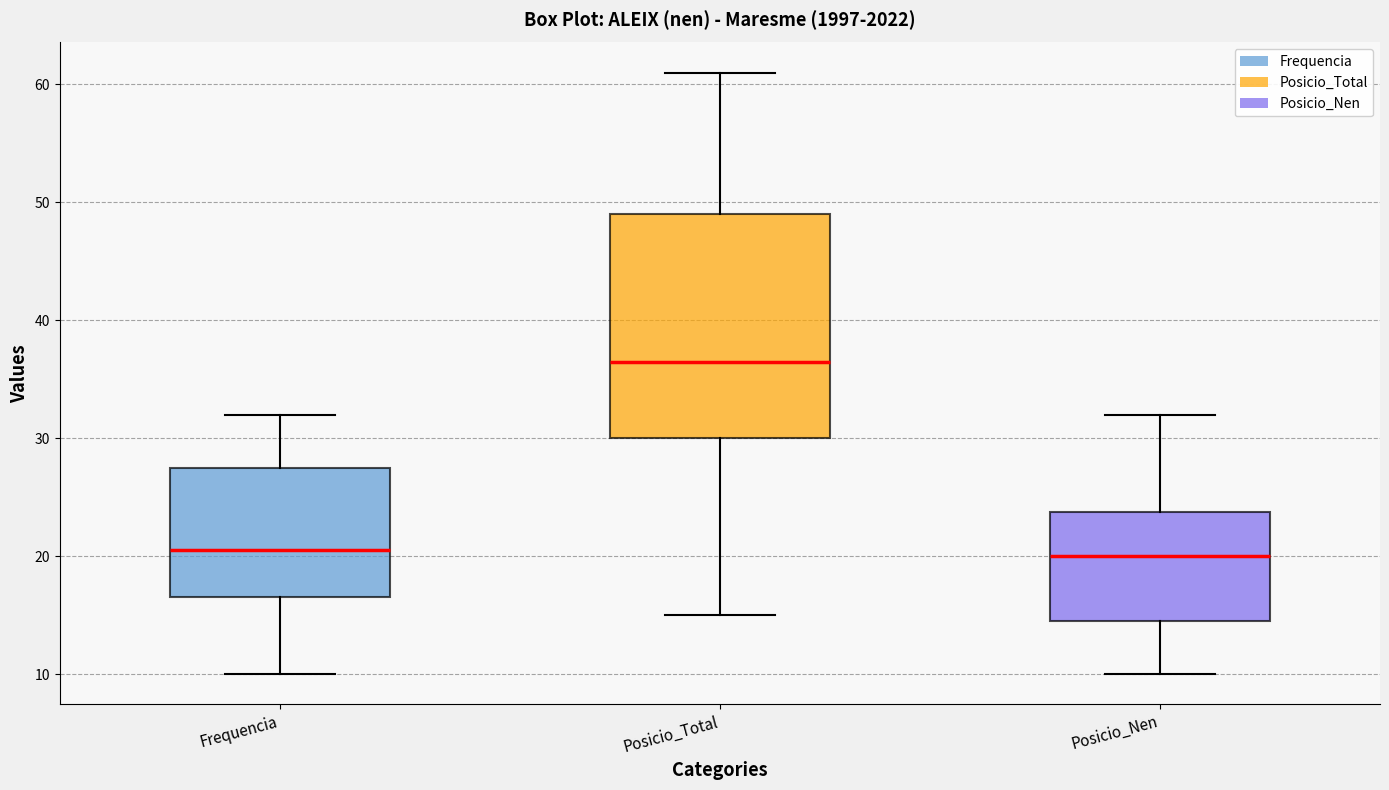

Which box is the tallest, from its lower edge to its upper edge?

Posicio_Total